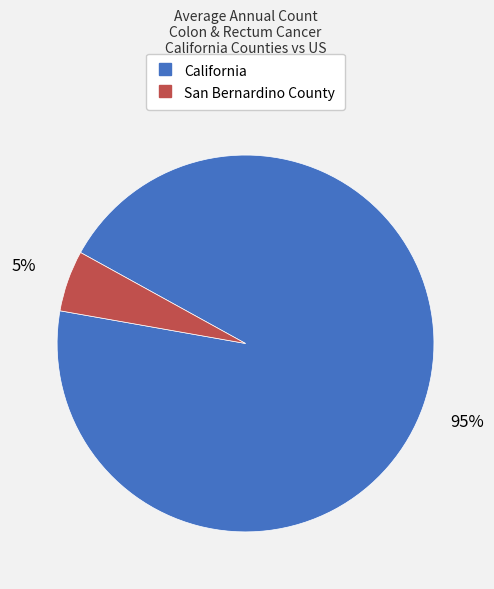

To the nearest percent, what portion does California represent?

95%